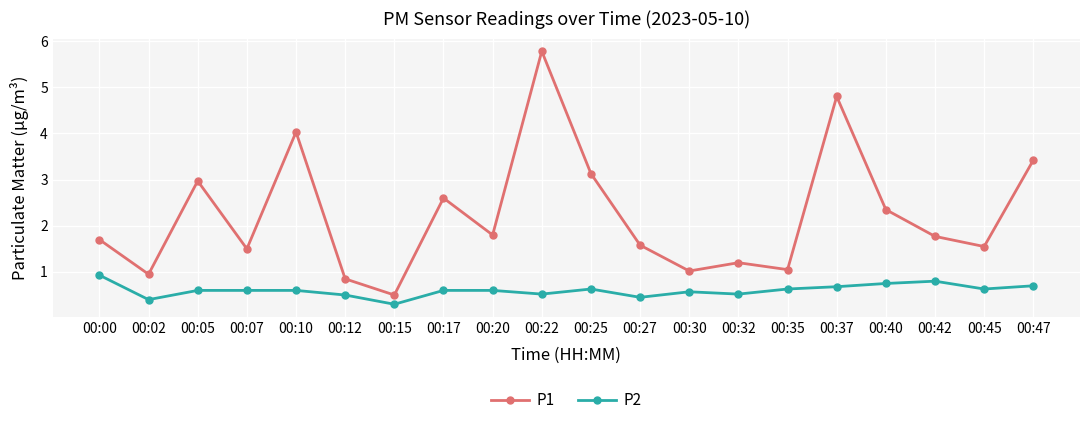

Where is the first local maximum for P1?

00:05